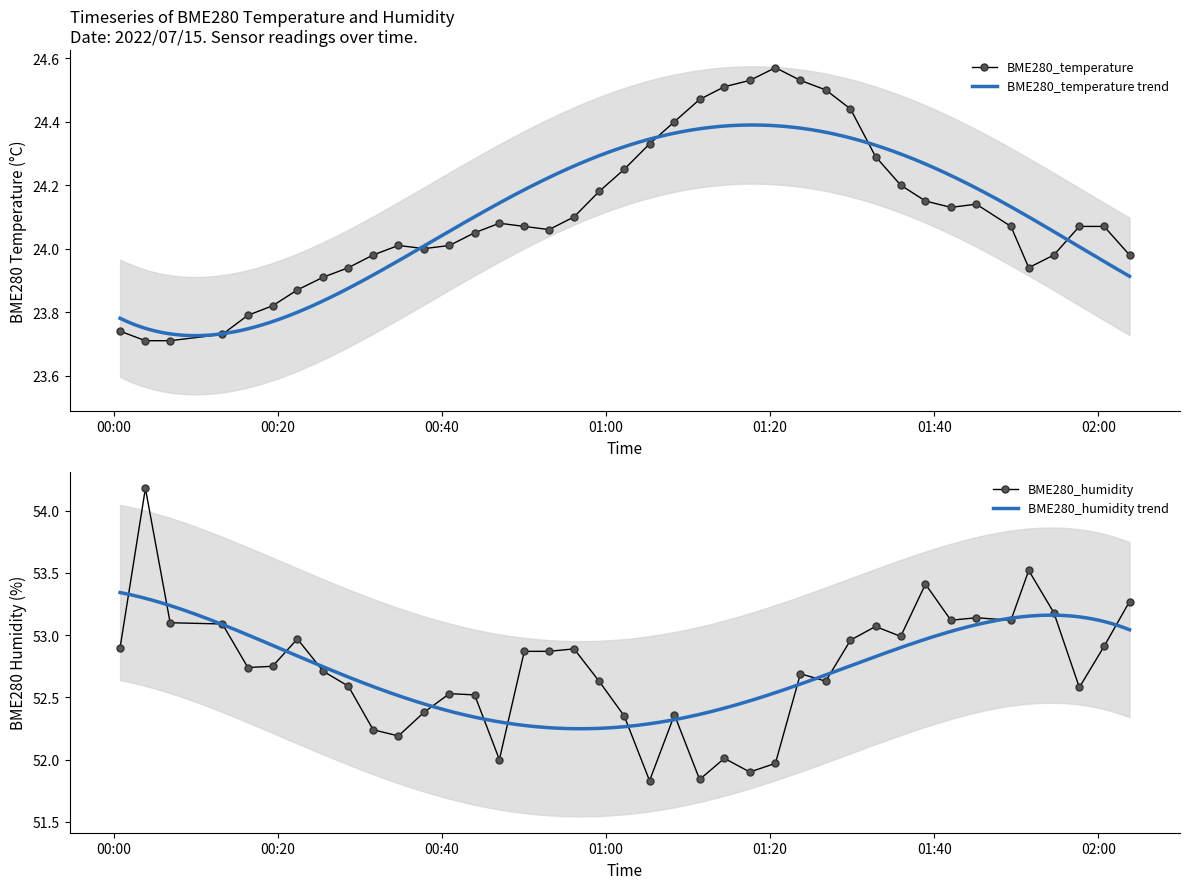

Read the BME280_temperature value at 2022/07/15 01:49:21.

24.1